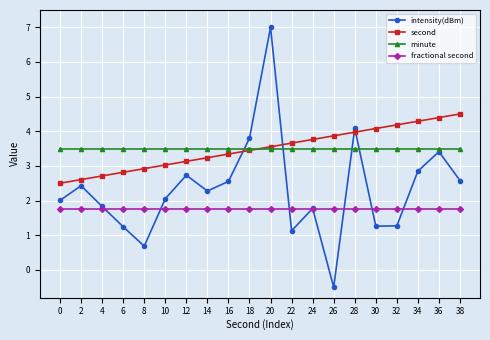

What is the difference between the maximum and minimum values in the intensity(dBm) series?

7.5